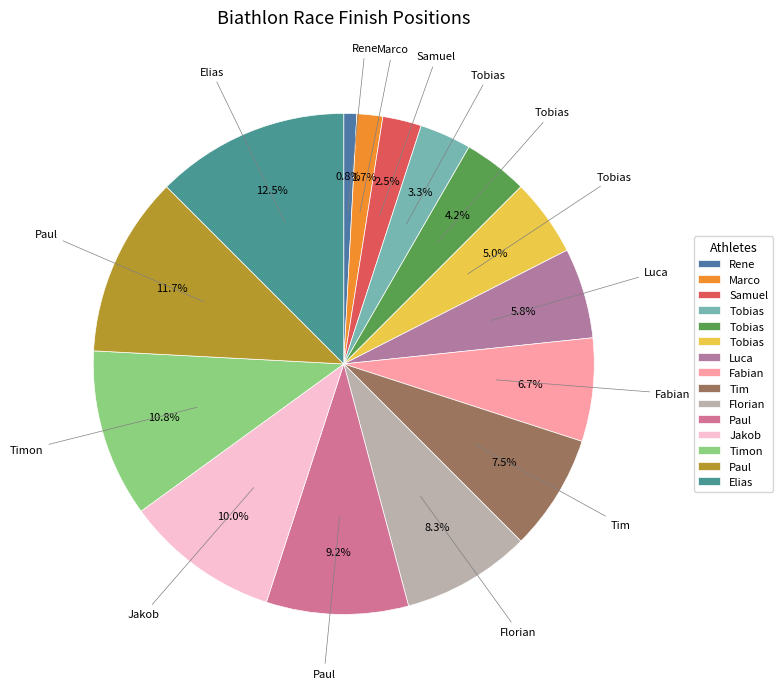

How many segments does this pie chart have?

15